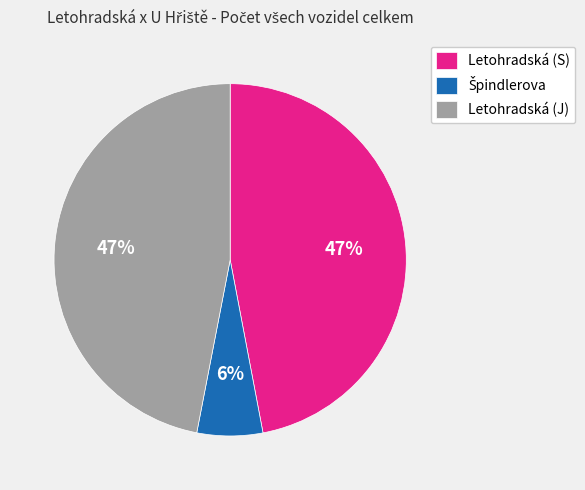

To the nearest percent, what is the average slice percentage?

33%